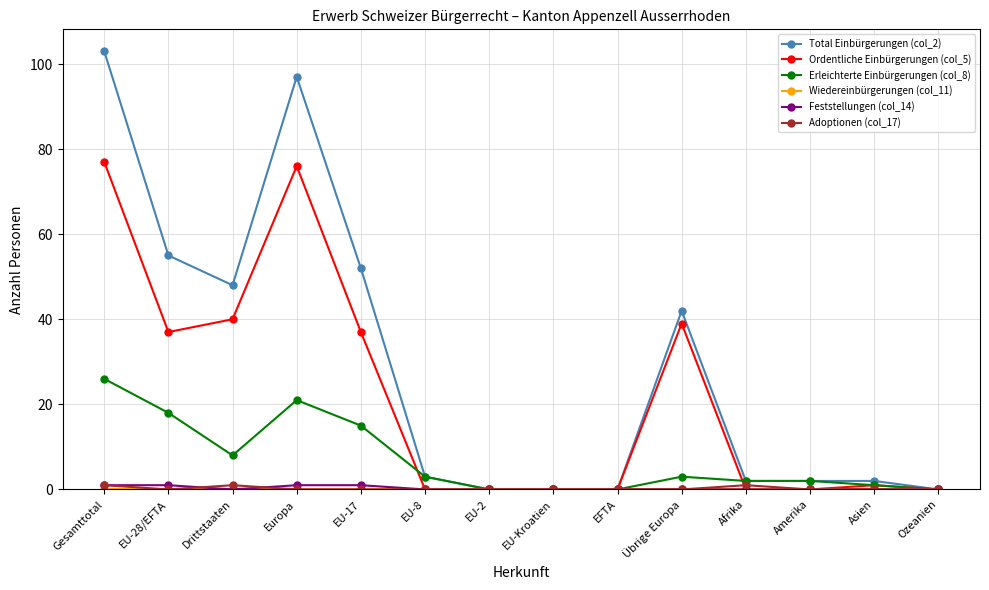

How many categories are shown in the chart?

14